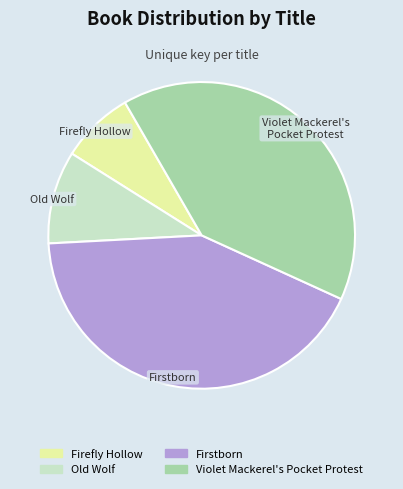

Rank the categories by value from lowest to highest.

Firefly Hollow, Old Wolf, Violet Mackerel's Pocket Protest, Firstborn